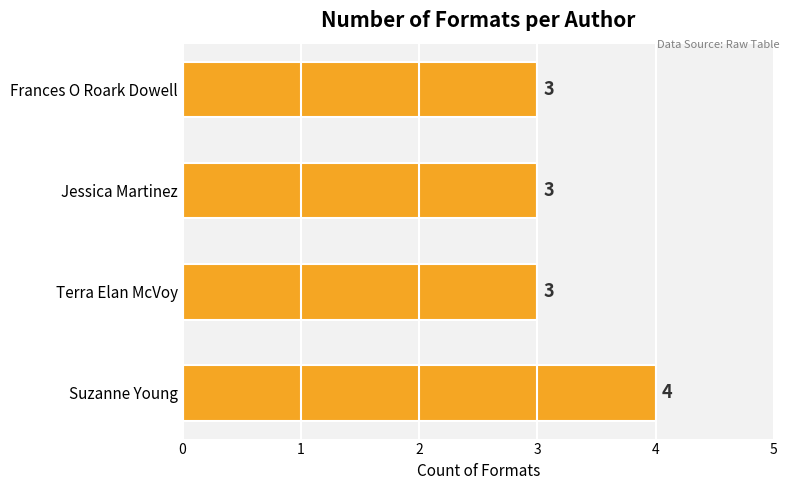

Reading bottom to top, list all the values displayed in this chart.

4	3	3	3